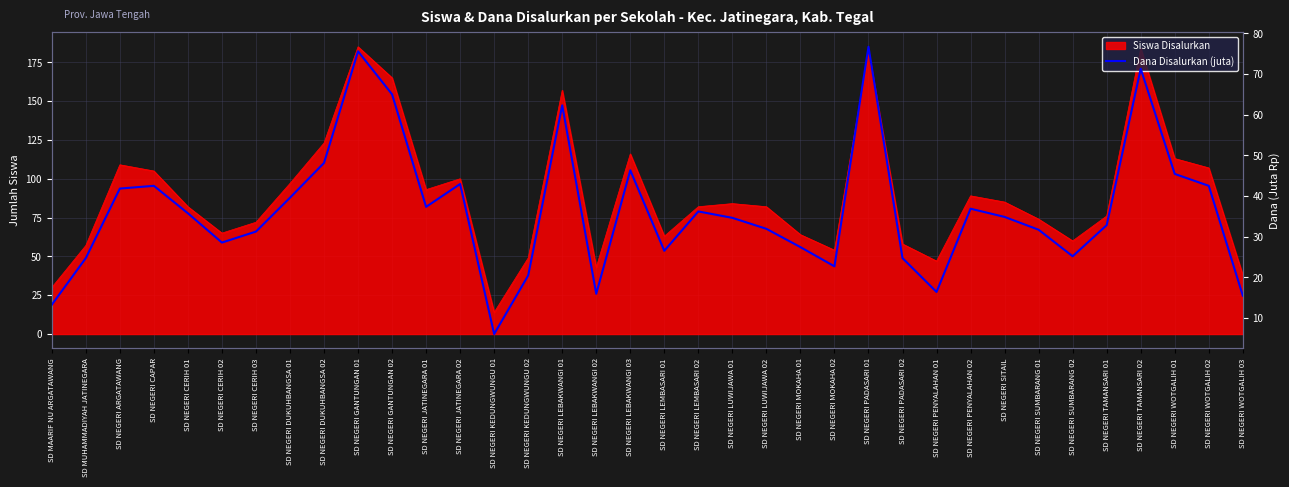

Reading left to right, transcribe all the data shown in this chart.

13.3	24.8	41.9	42.5	35.8	28.6	31.3	39.6	48.1	75.6	65.0	37.4	43.0	6.1	20.5	62.3	16.0	46.4	26.6	36.2	34.6	31.9	27.4	22.7	76.7	24.8	16.4	36.9	34.9	31.7	25.2	32.9	71.3	45.5	42.5	15.5